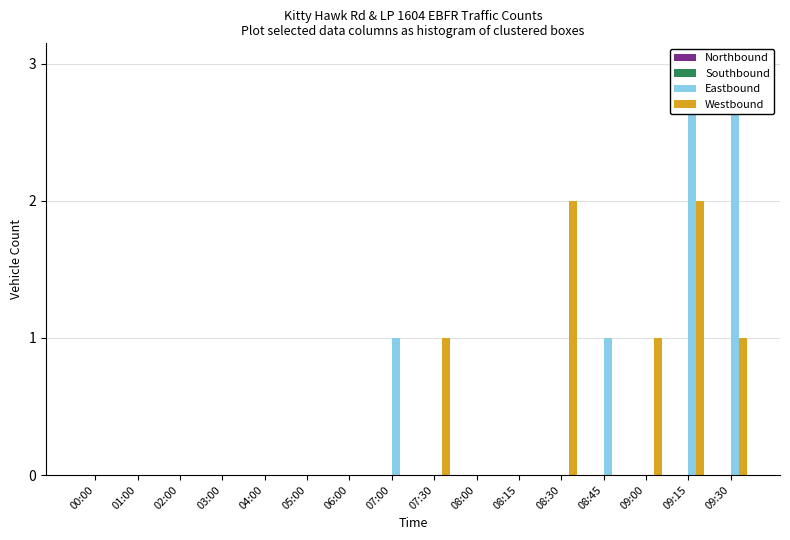

Between 05:00 and 08:45, which series saw the biggest shift?

Eastbound